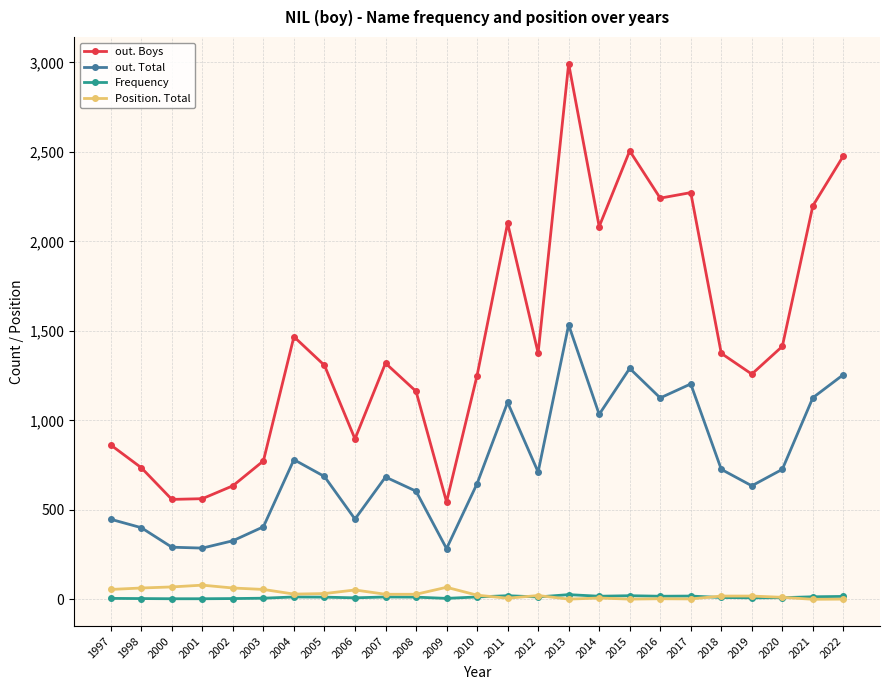

How many interior local valleys does the out. Boys series have?

7